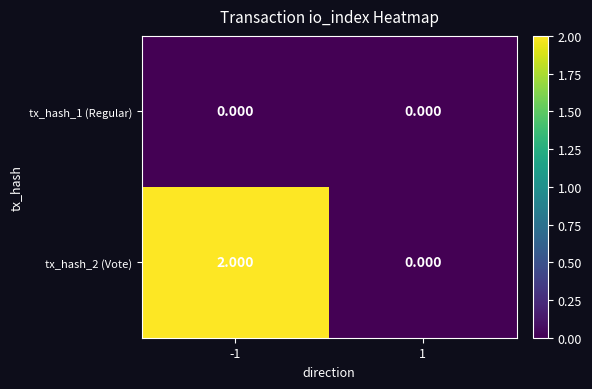

How many data points does each series have?

2